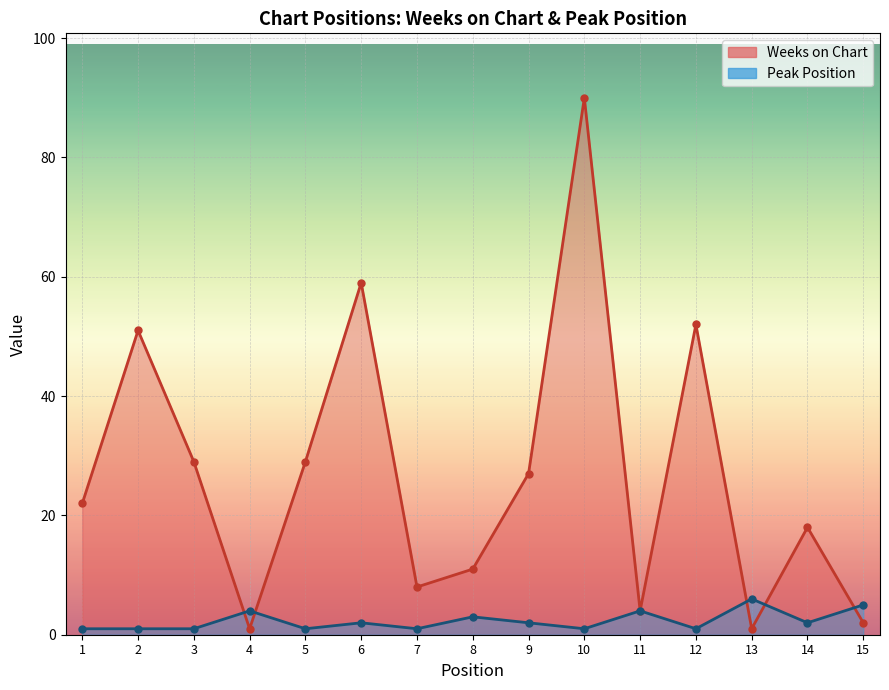

What is the difference between the highest and lowest values at 5?

28